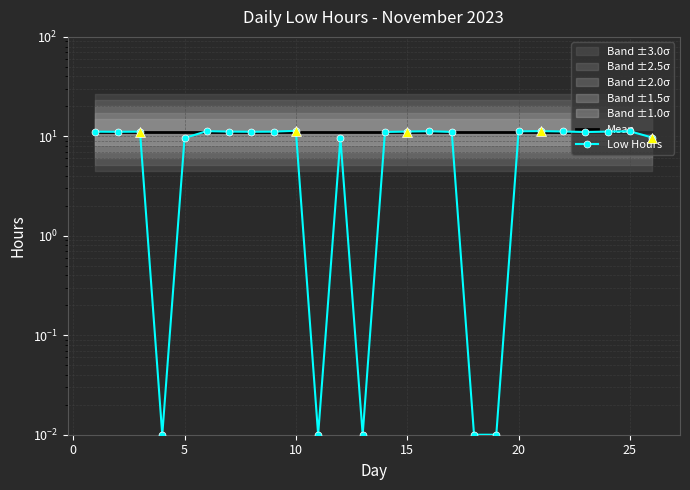

Which label corresponds to the largest value in the chart?

10